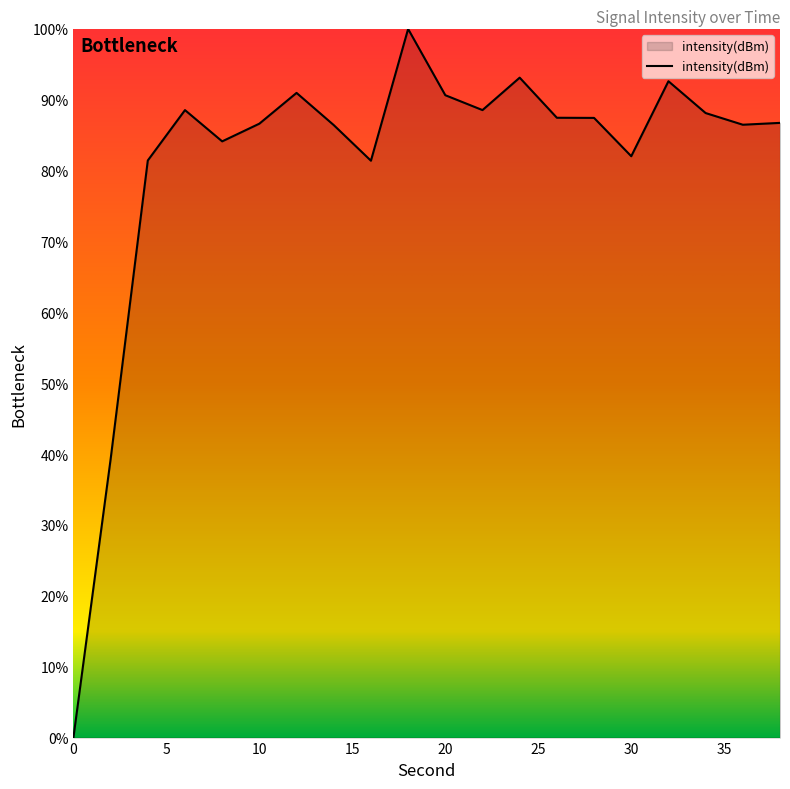

What is the difference between the maximum and minimum values?

100.0